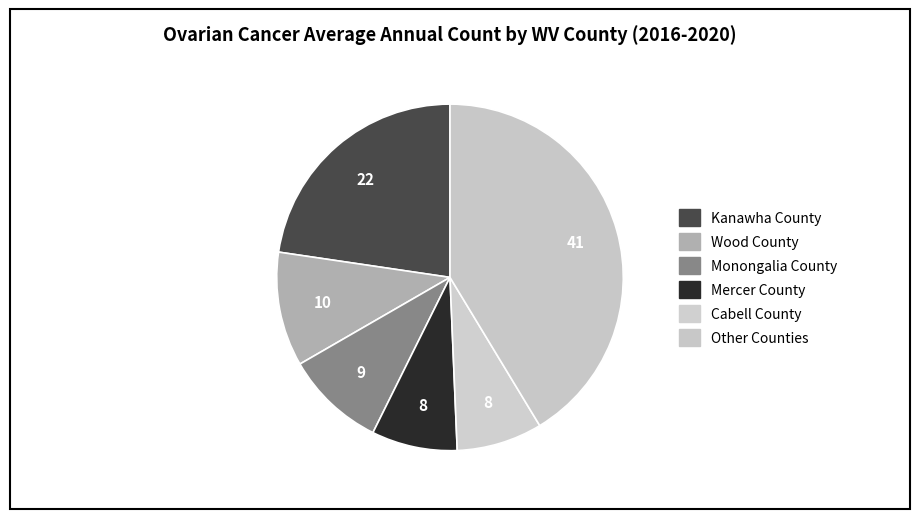

How many slices are in this pie chart?

6